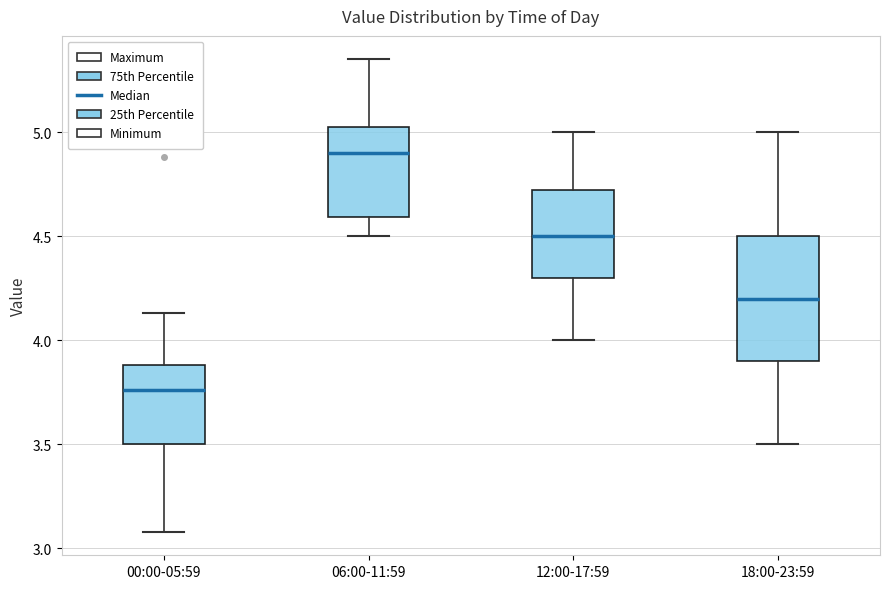

Reading left to right, transcribe this box plot: for each box, give where its median line is, the range the box spans, and where its two whiskers end, as read against the y-axis. The values are not printed on the chart, so give them approximately, as read against the axis.

00:00-05:59: median 3.75, box 3.50 to 3.90, whiskers 3.10 to 4.15
06:00-11:59: median 4.90, box 4.60 to 5.05, whiskers 4.50 to 5.35
12:00-17:59: median 4.50, box 4.30 to 4.75, whiskers 4.00 to 5.00
18:00-23:59: median 4.20, box 3.90 to 4.50, whiskers 3.50 to 5.00